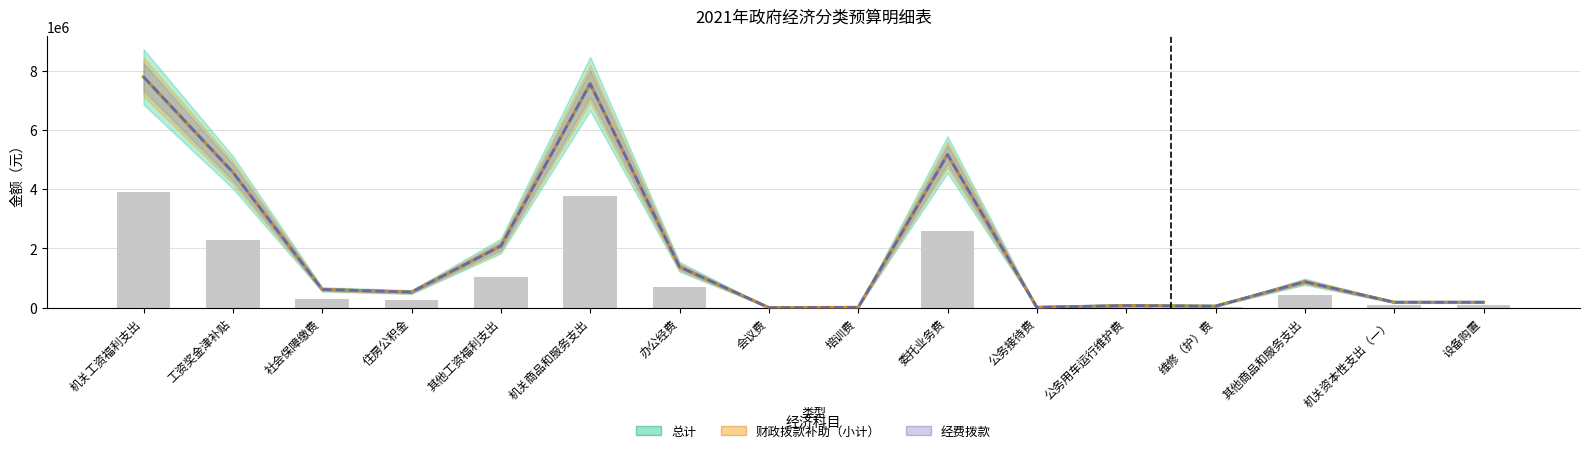

Does the chart contain any negative values?

No